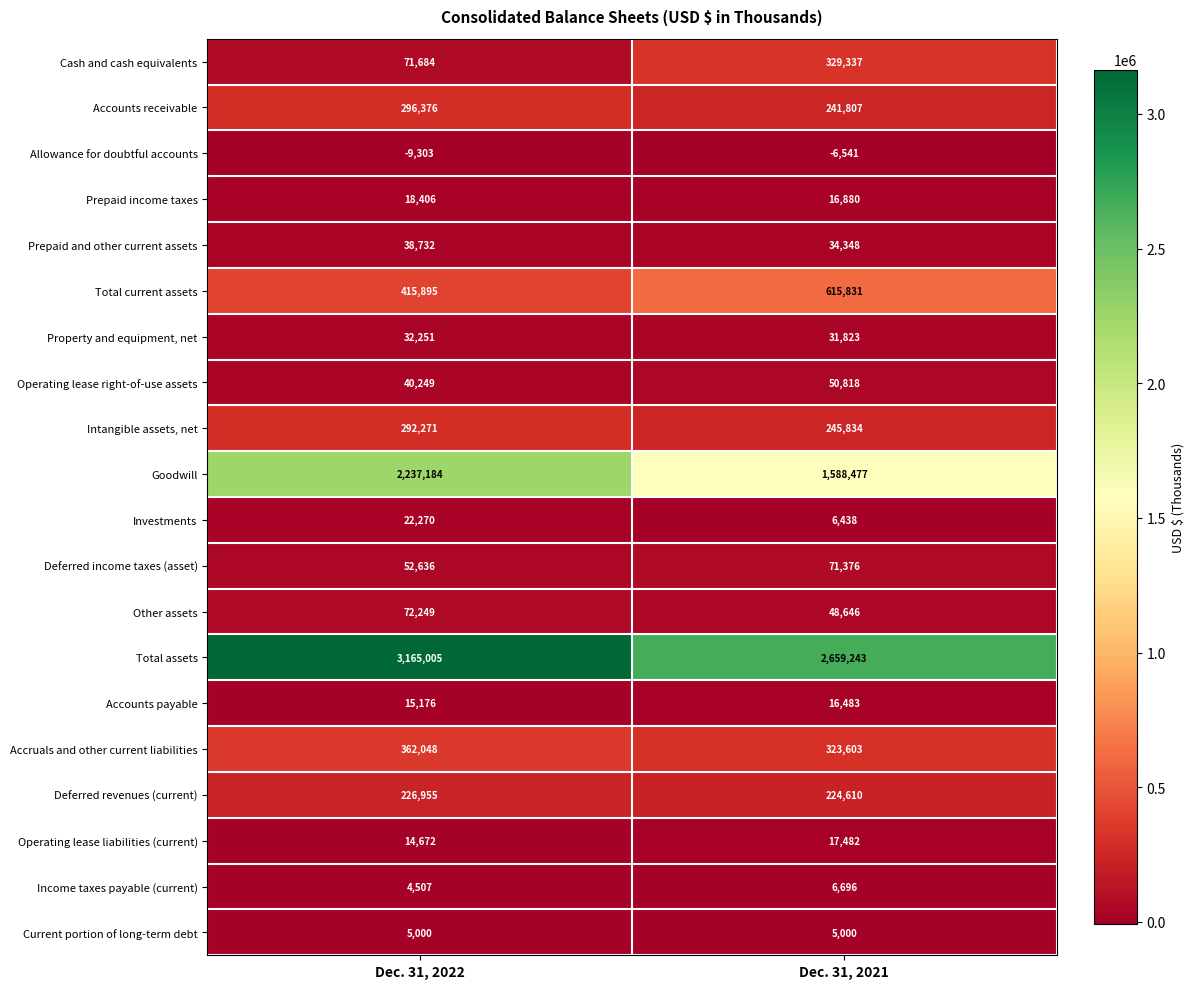

What is the sum of the Total assets values at Dec. 31, 2022 and Dec. 31, 2021?

5824248